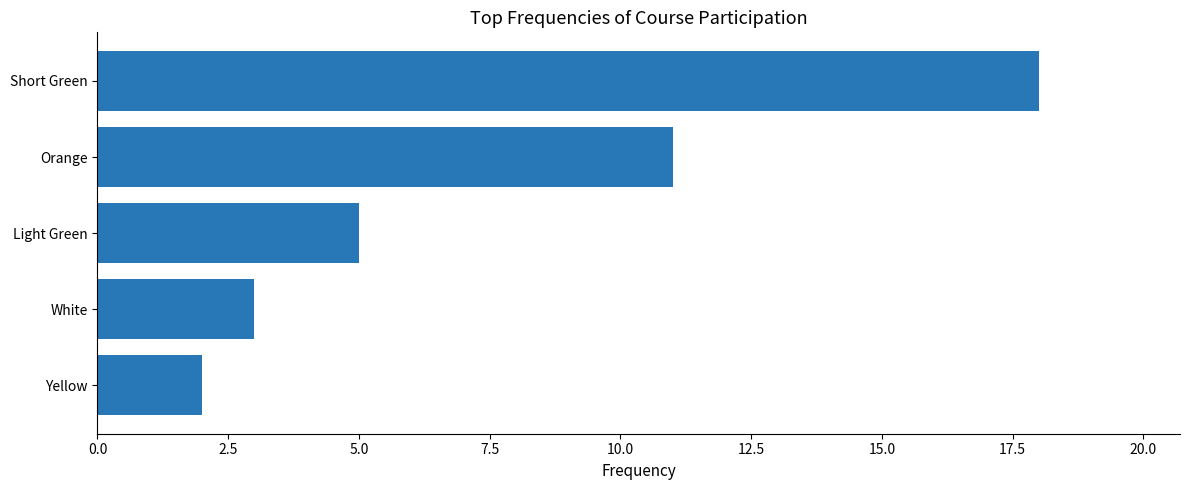

Rank the categories by value from highest to lowest.

Short Green, Orange, Light Green, White, Yellow